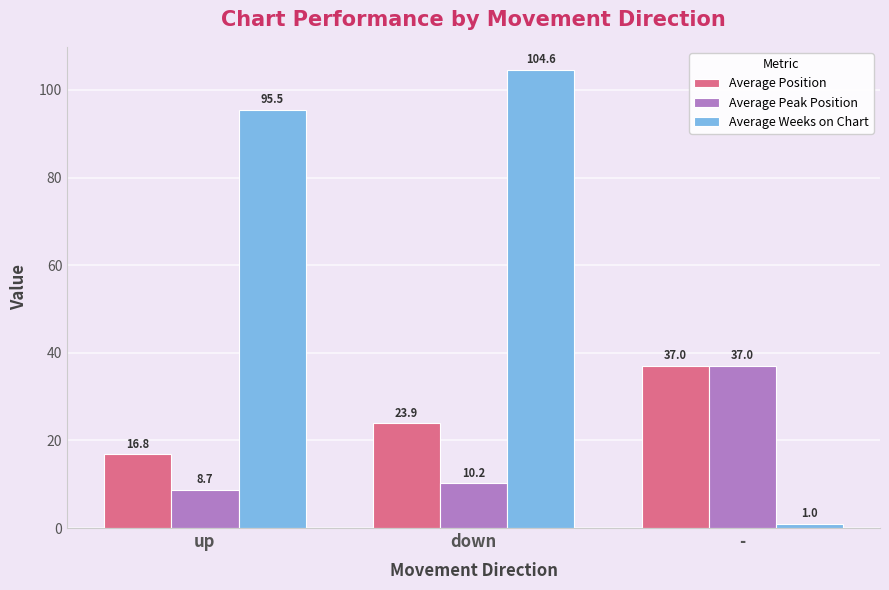

How many data points in Average Position are less than 23?

1